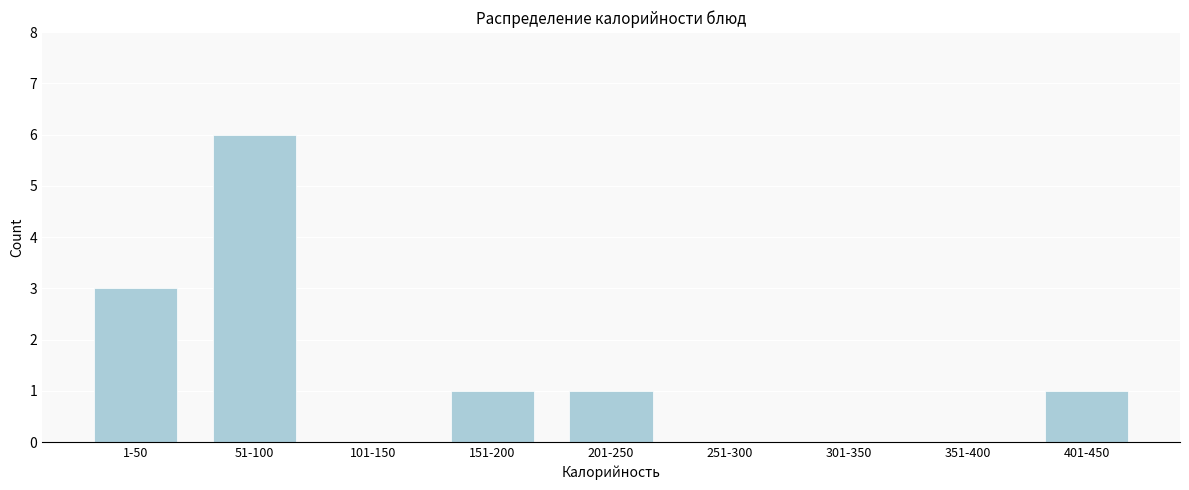

Reading left to right, what are all the values shown in this chart?

1-50=3	51-100=6	101-150=0	151-200=1	201-250=1	251-300=0	301-350=0	351-400=0	401-450=1